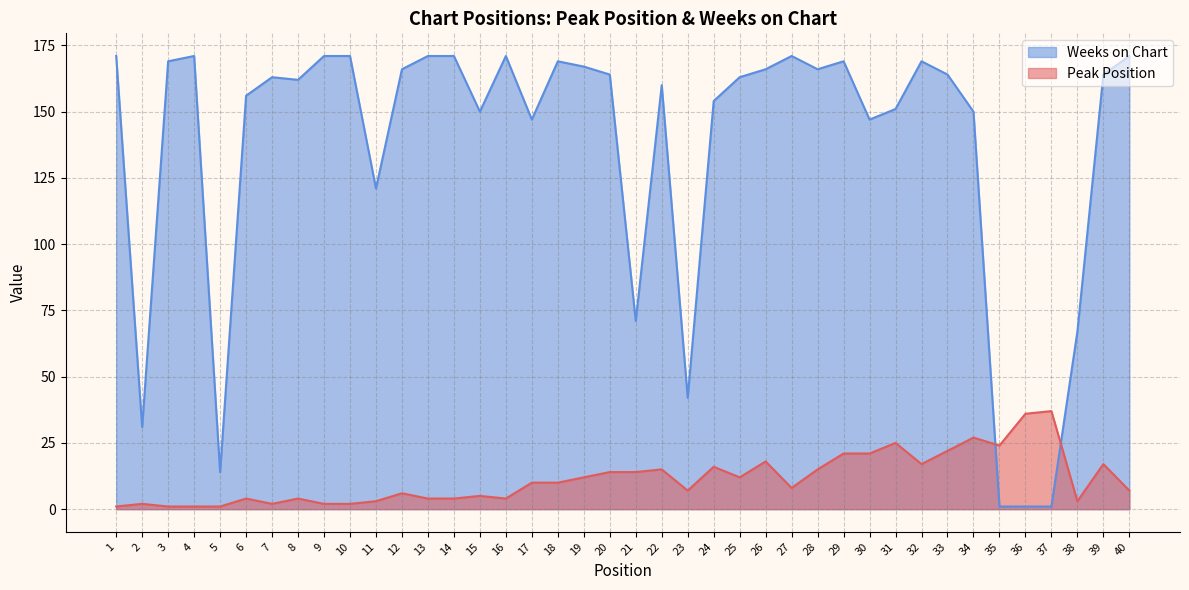

After their last crossing, which series has the higher values: Weeks on Chart or Peak Position?

Weeks on Chart